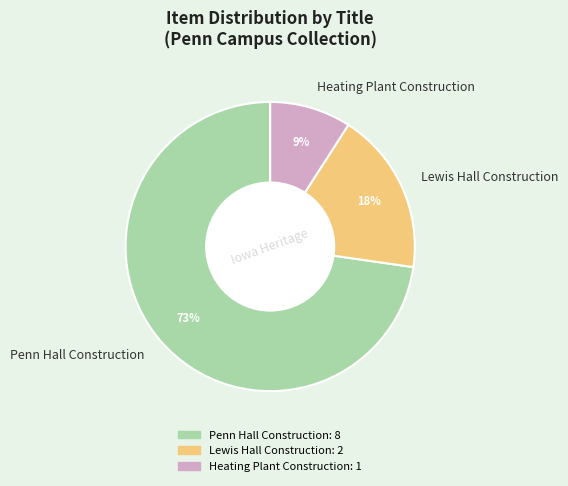

Is the sum of Lewis Hall Construction and Penn Hall Construction greater than half?

Yes